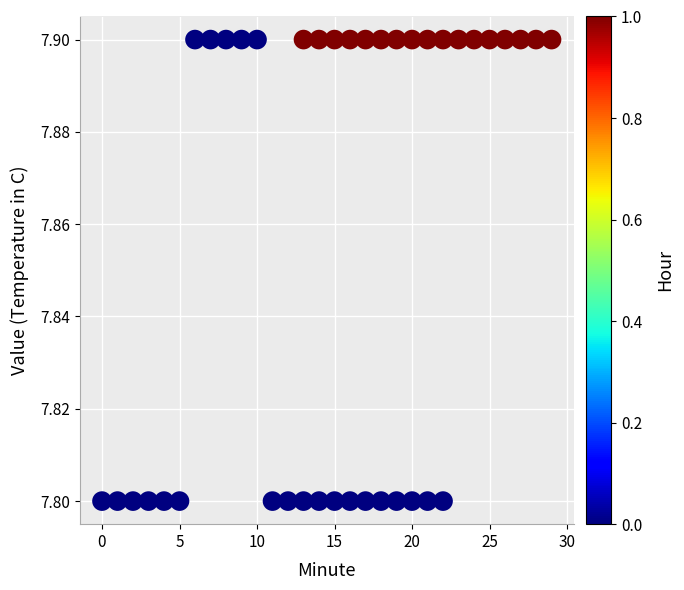

What is the range of X values (max minus min)?

29.0